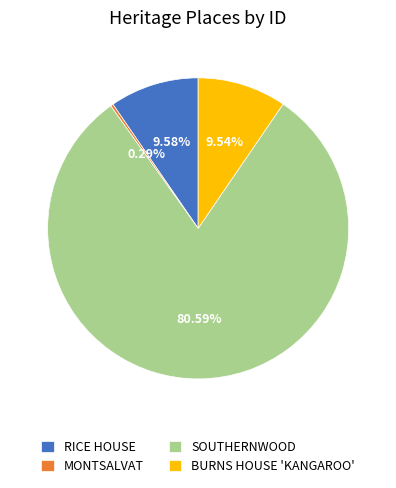

Do SOUTHERNWOOD and BURNS HOUSE 'KANGAROO' together represent more than half of the pie?

Yes